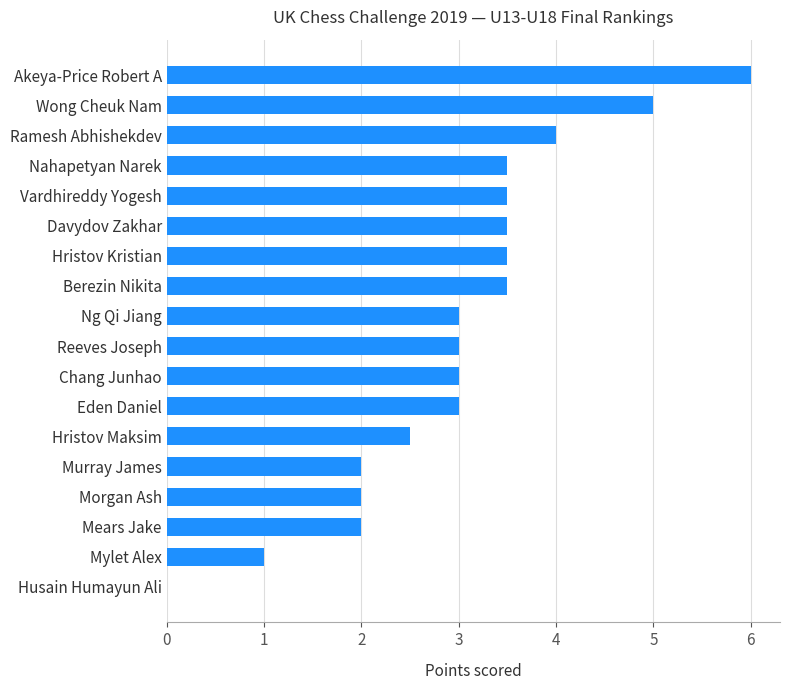

How many values are above zero?

17